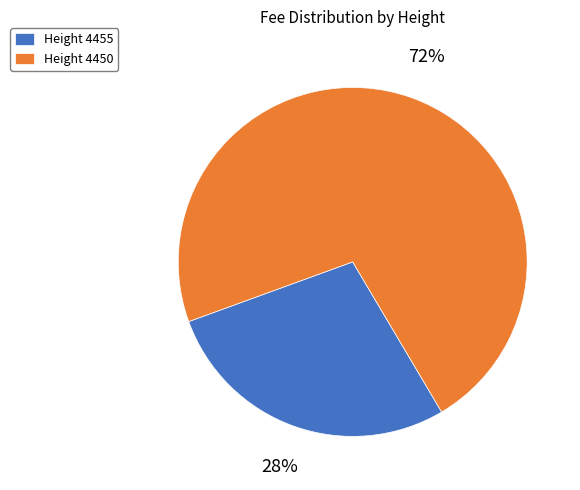

How many segments does this pie chart have?

2